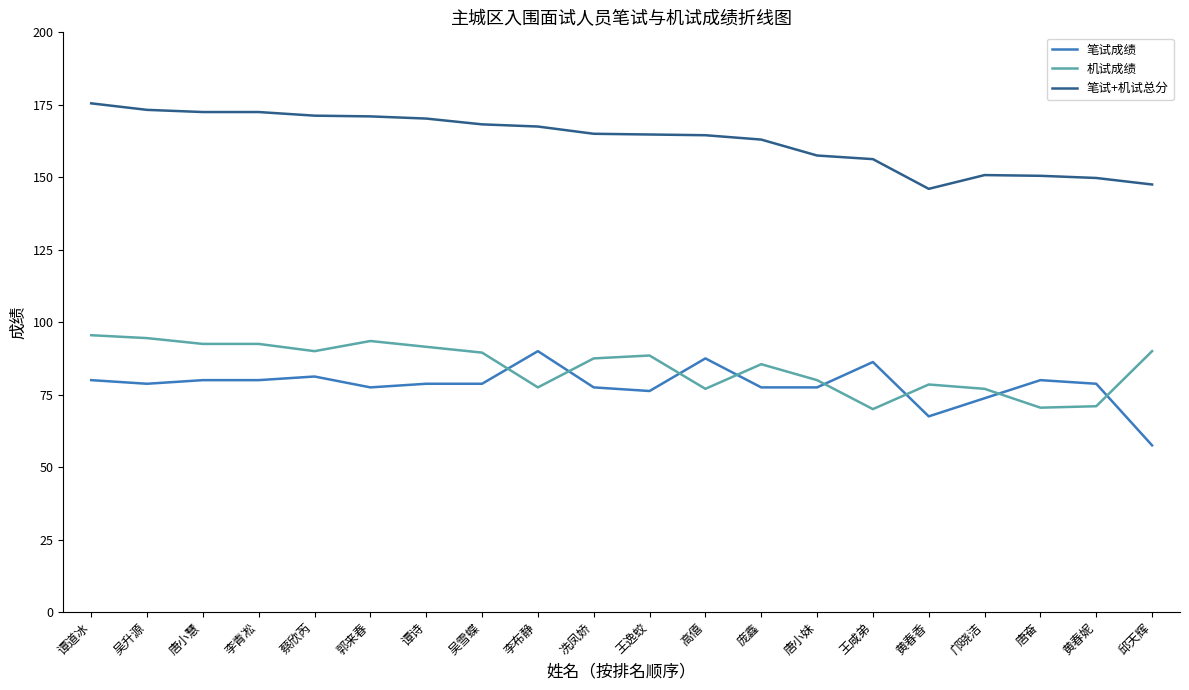

Does the chart display data point markers on the line(s)?

No